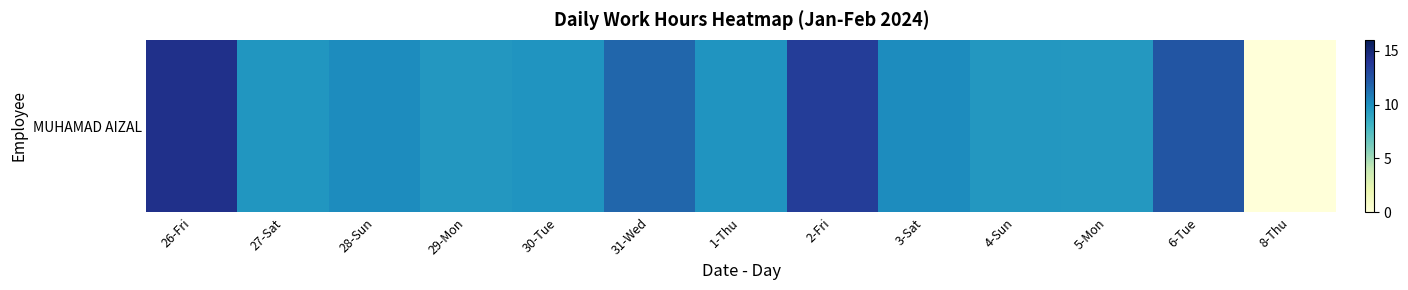

Is it true that the value at 2-Fri is 13.5?

True